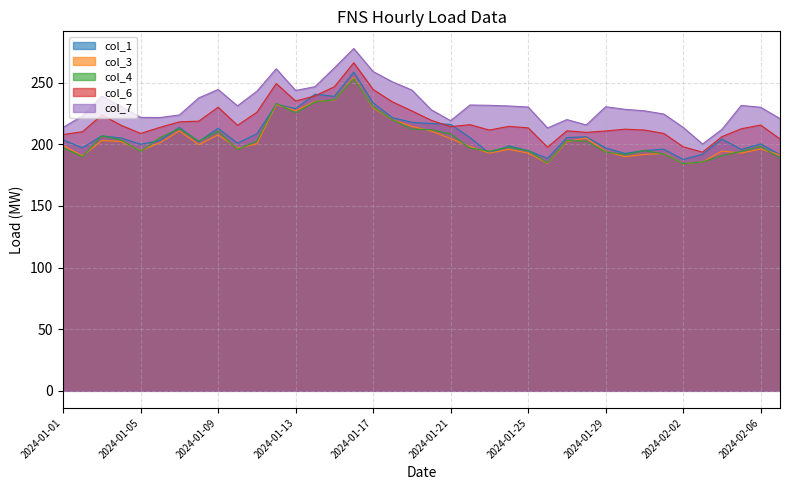

Read the col_1 value at 2024-01-31.

194.9